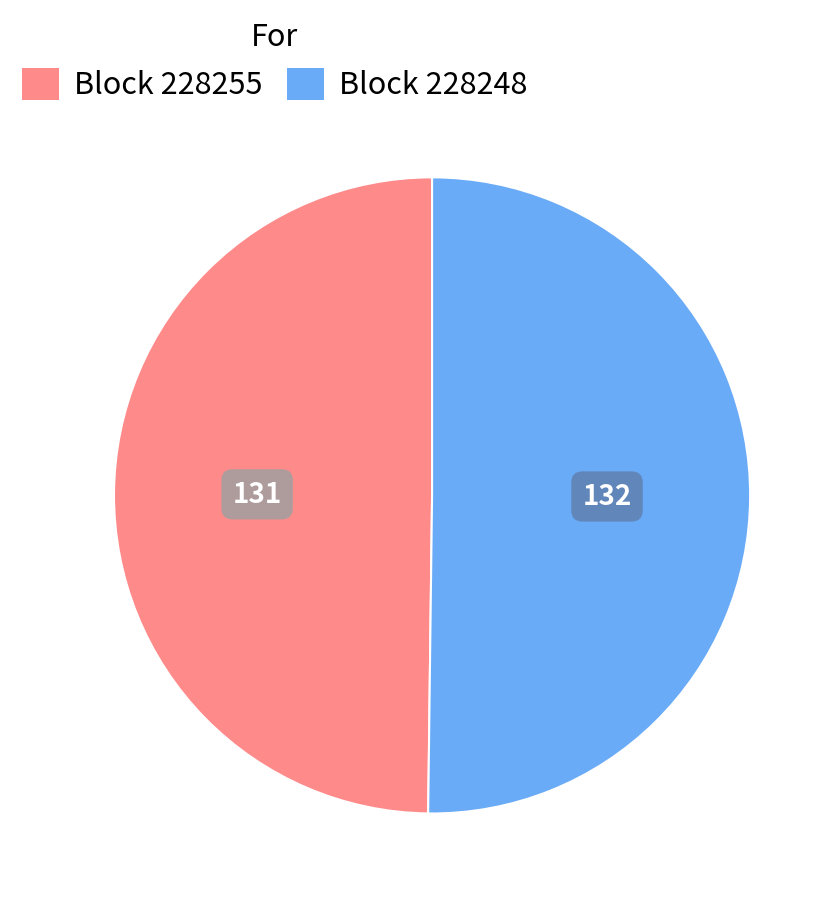

How many segments does this pie chart have?

2